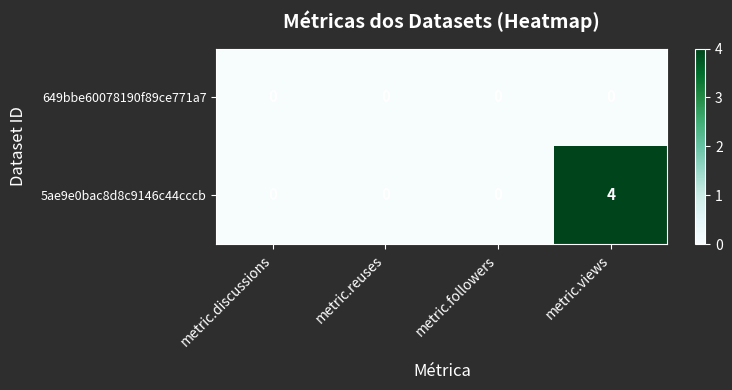

Rank the series by their average value, from highest to lowest.

5ae9e0bac8d8c9146c44cccb, 649bbe60078190f89ce771a7